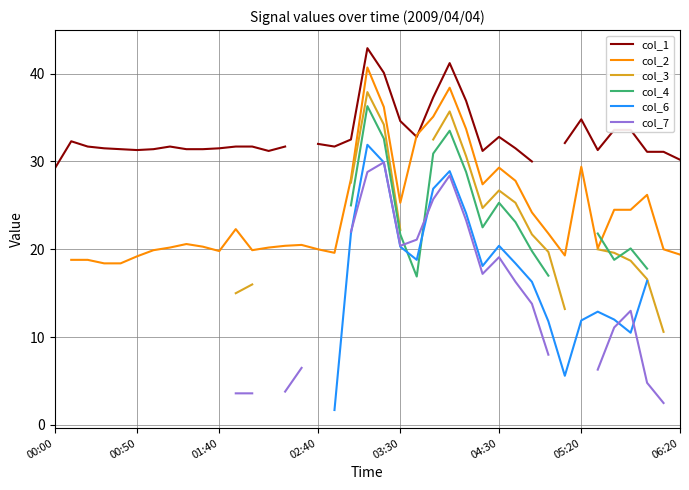

Is the value of col_2 at 25 greater than the value of col_7 at 33?

Yes